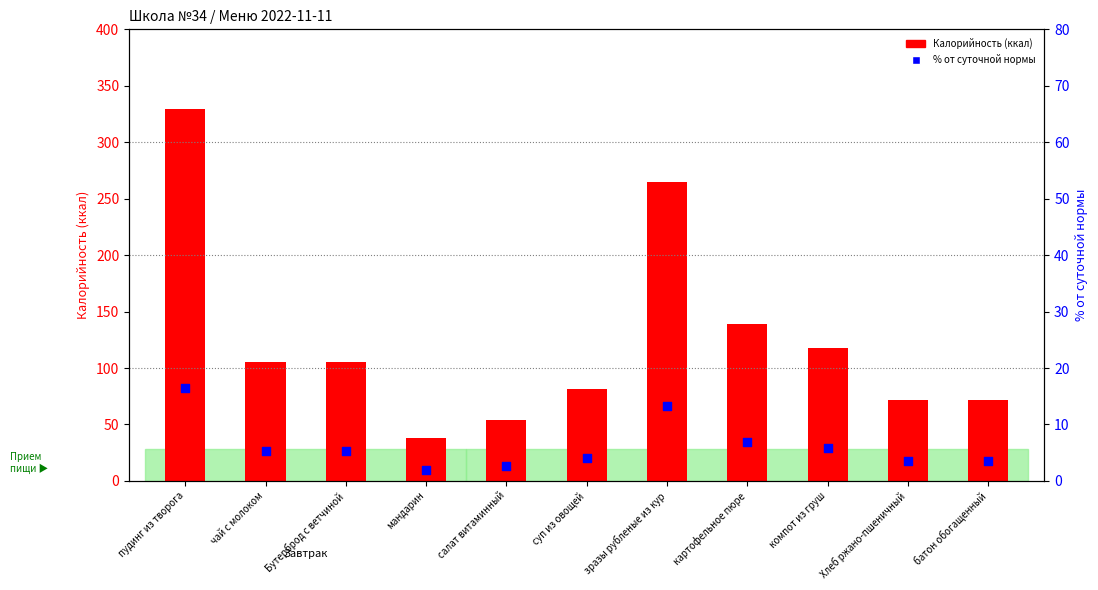

At how many categories does at least one series exceed 202?

2